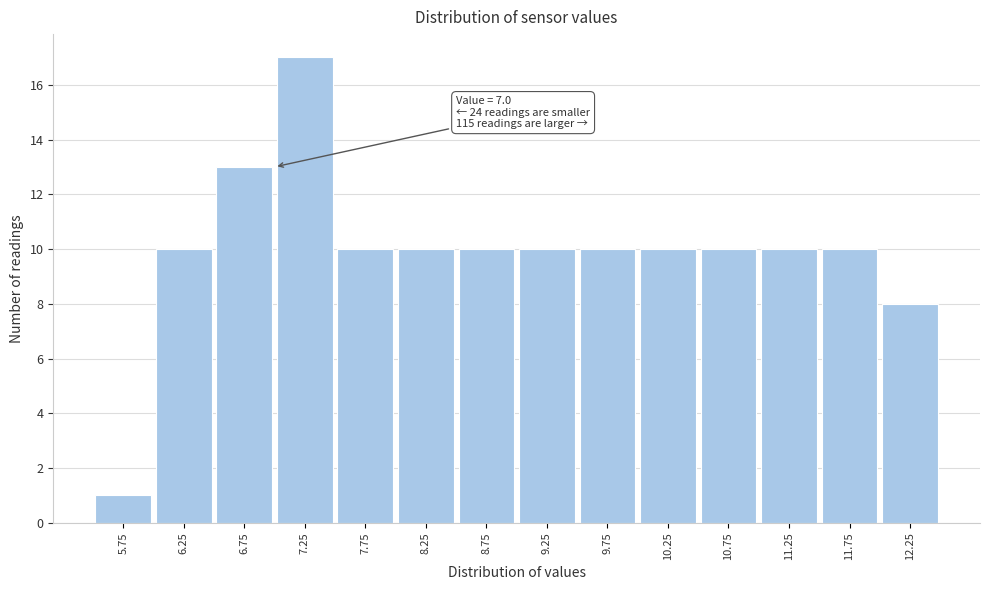

Which range on the x-axis has the tallest bar?

7.0 to 7.5